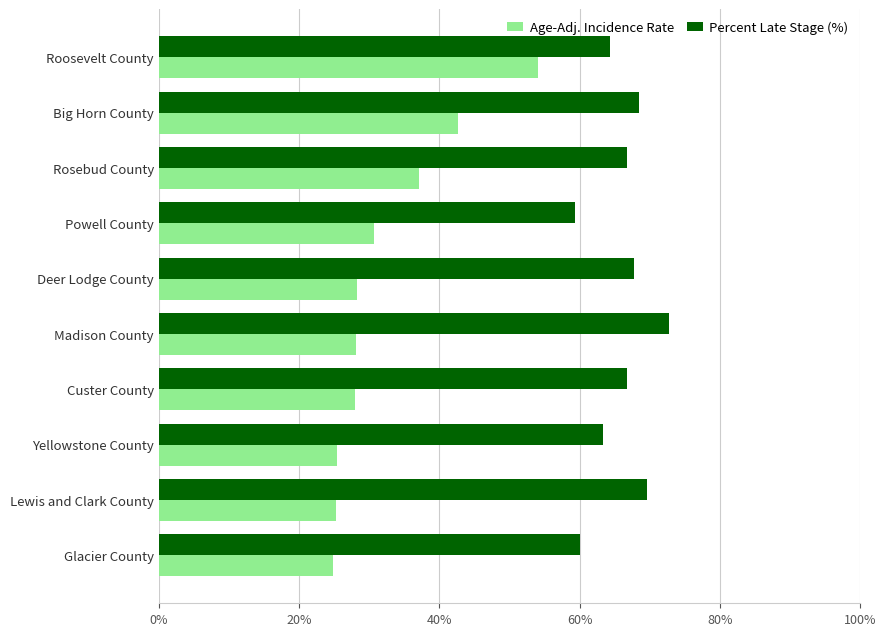

Rank the series at Custer County from highest to lowest value.

Percent Late Stage (%), Age-Adj. Incidence Rate